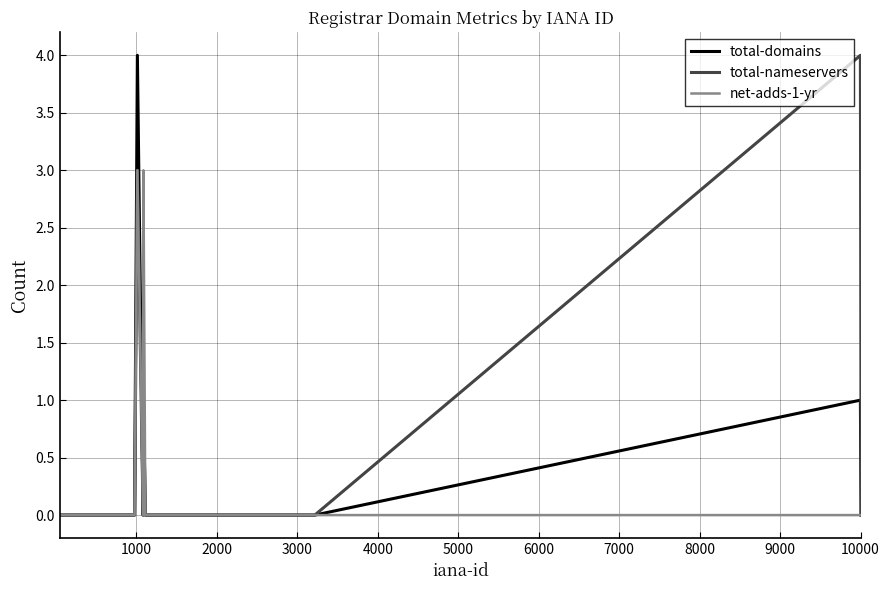

What is the maximum value for total-domains?

4